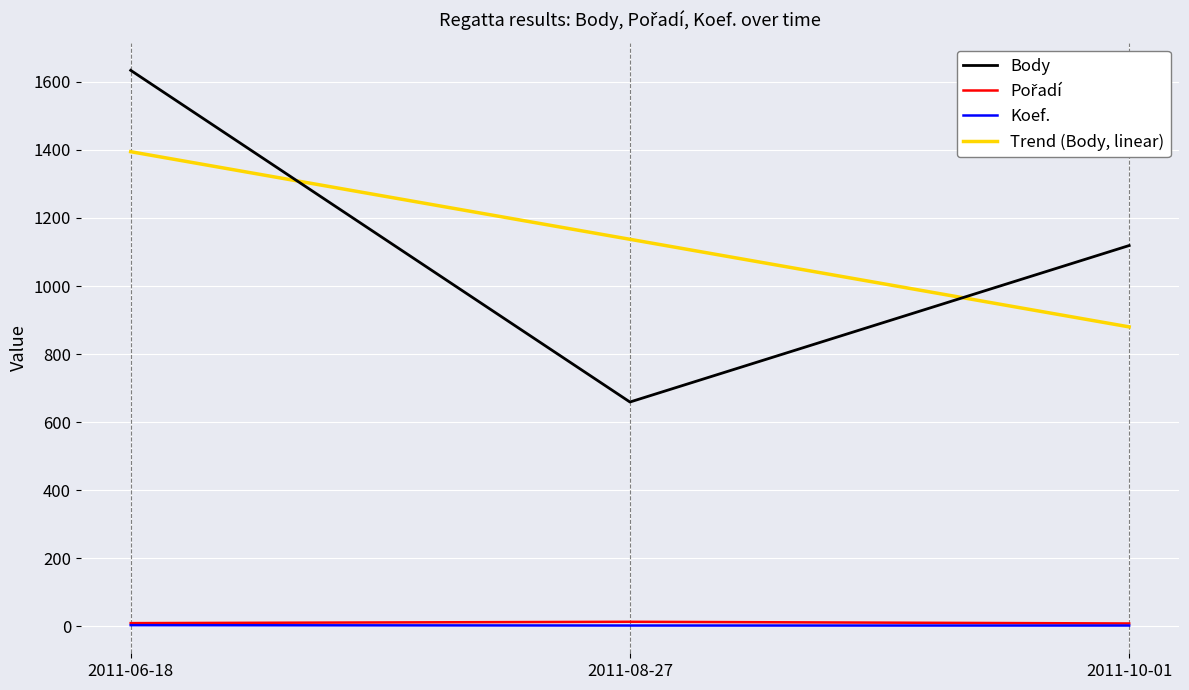

Which label corresponds to the largest value in the chart?

2011-06-18